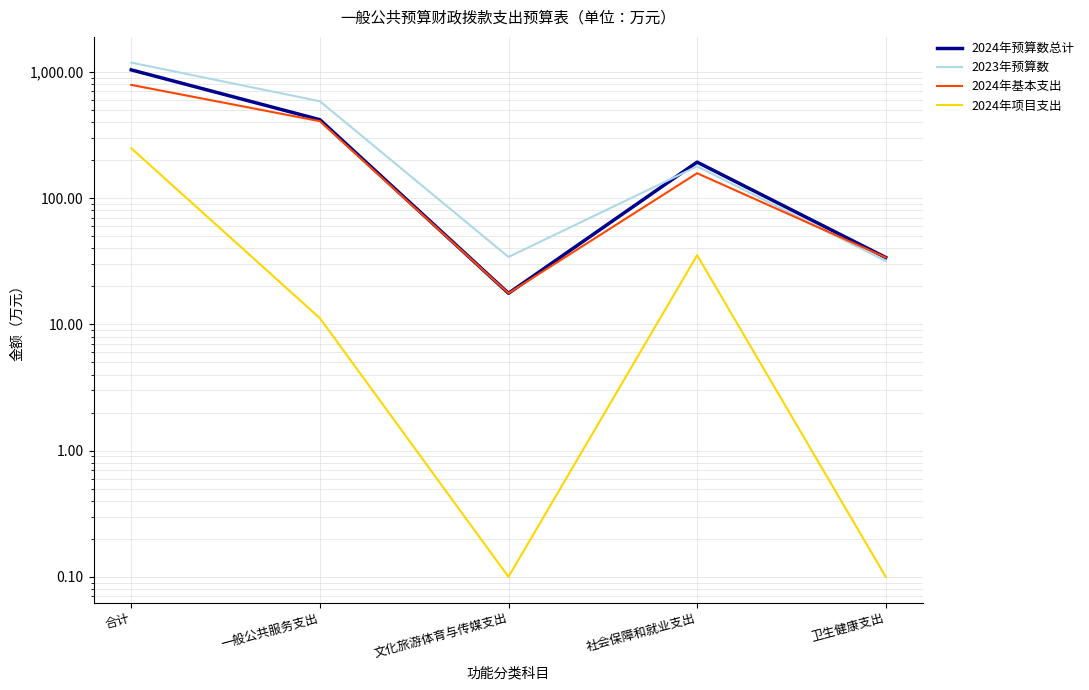

What is the difference between the second highest and minimum values in the 2023年预算数 series?

553.3